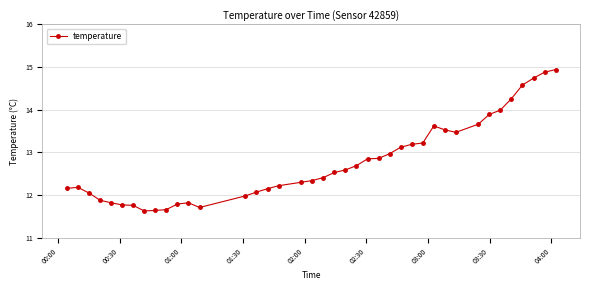

True or false: the data has more than 1 interior local peaks.

True